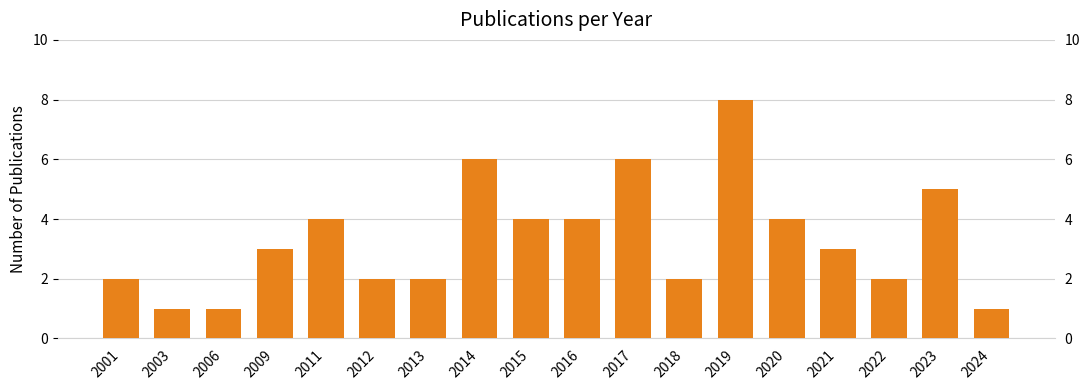

Where is the data nearest to the value 4?

2011